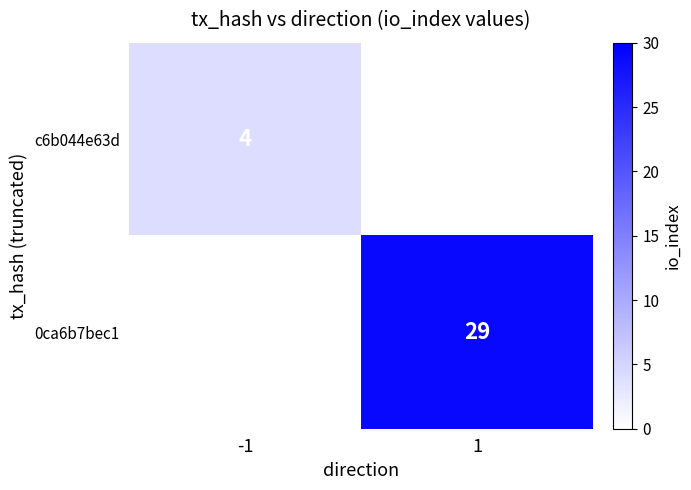

True or false: 0ca6b7bec1 has a value of 47 at 1.

False